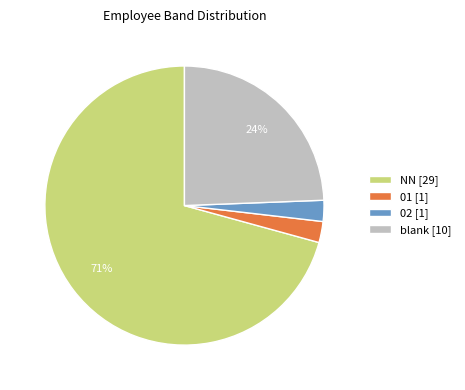

Does any single category account for the majority?

Yes